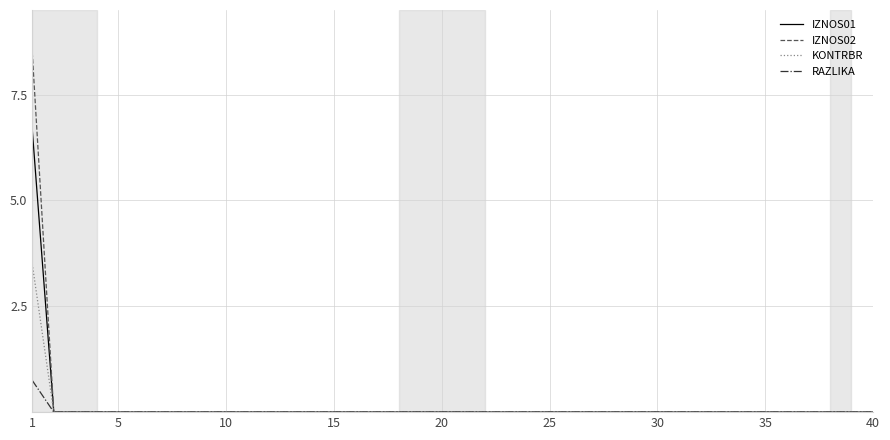

What is the maximum value shown in the chart?

8.5